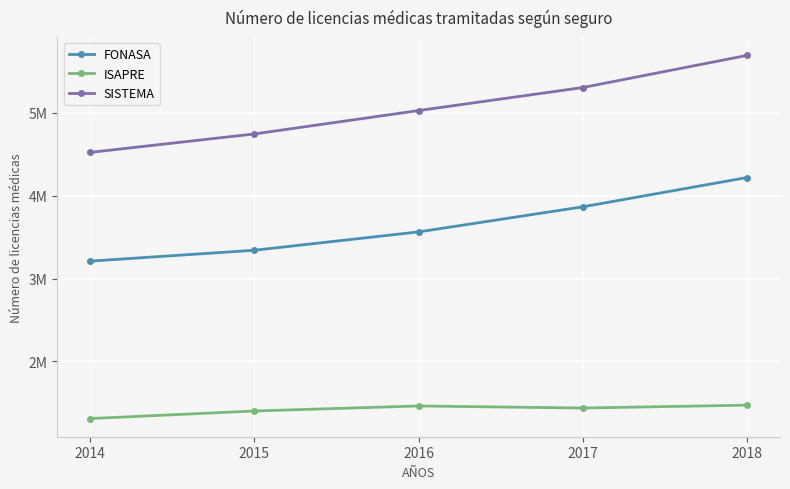

Where is SISTEMA nearest to the value 5107658?

2016